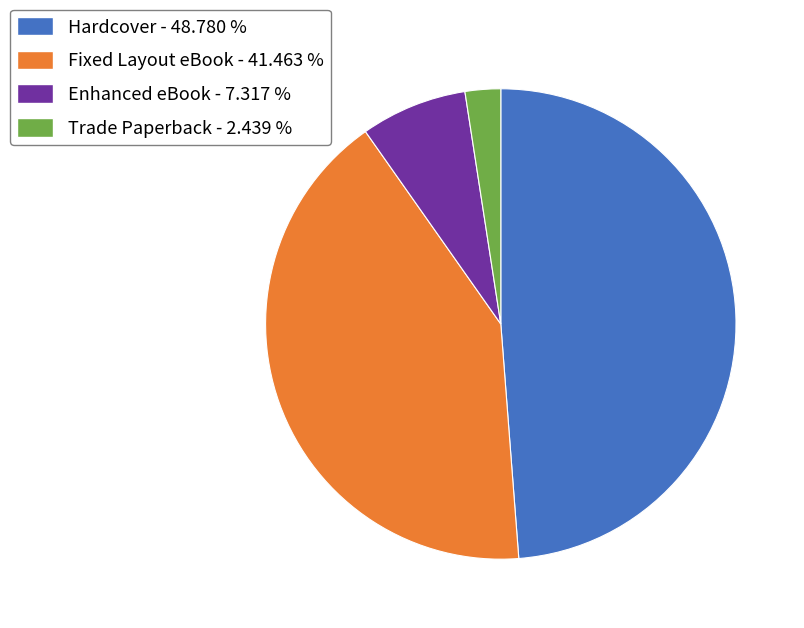

Combined, do Fixed Layout eBook and Enhanced eBook account for over 50%?

No